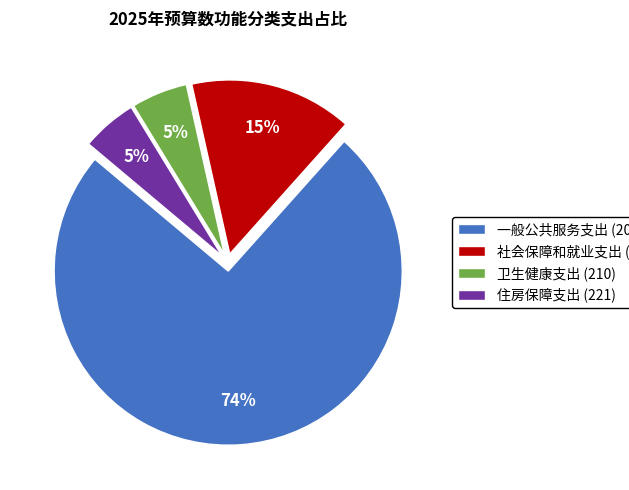

Which has a higher value, 住房保障支出 (221) or 社会保障和就业支出 (208)?

社会保障和就业支出 (208)